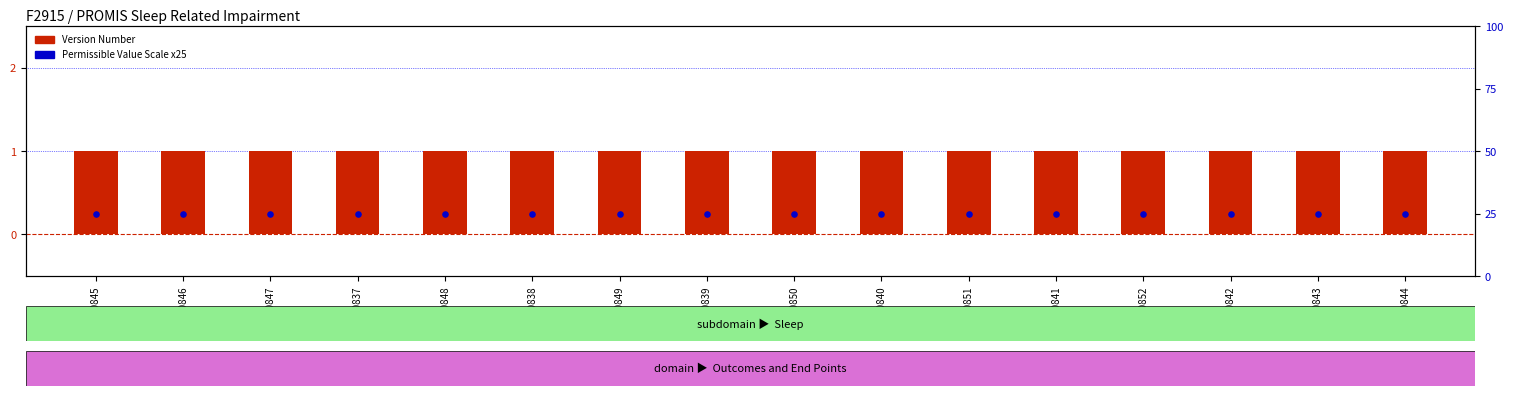

What are all the series names shown in the legend?

Version Number, Permissible Value Scale x25